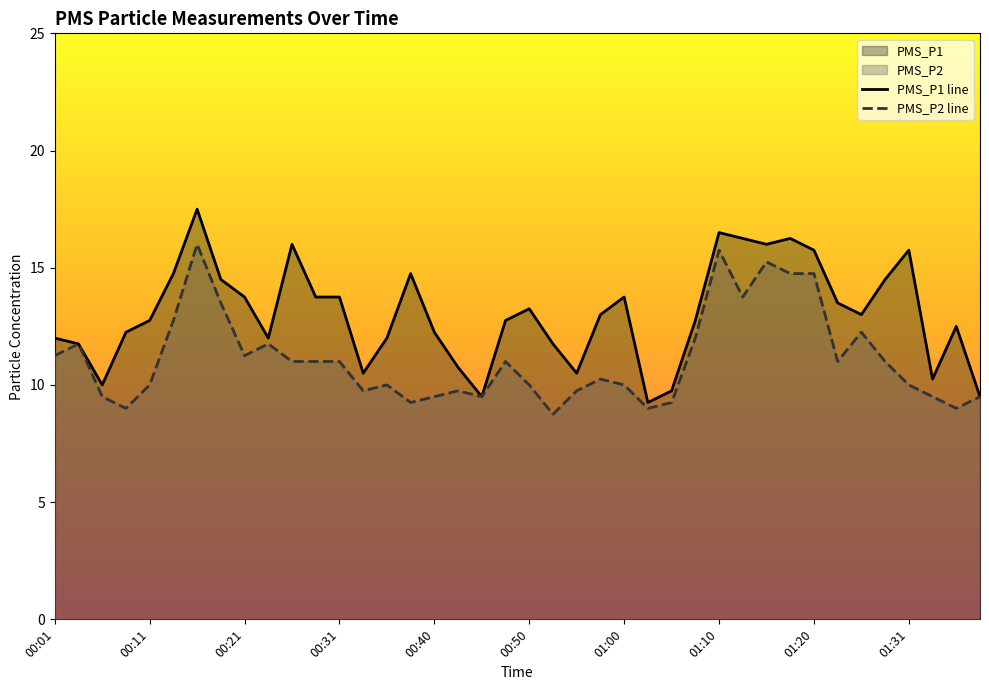

True or false: PMS_P1 and PMS_P2 intersect in this chart.

False